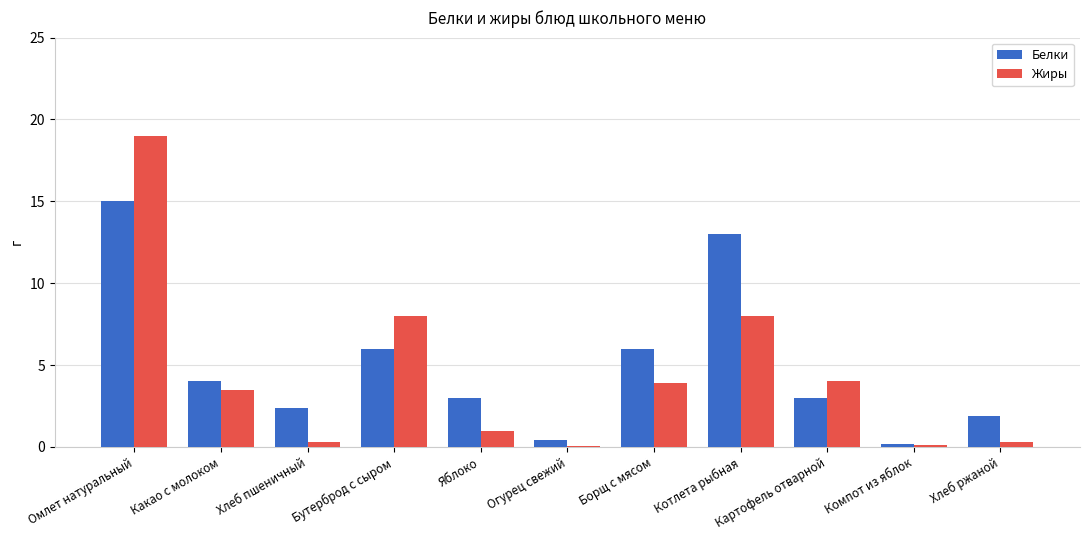

What is the sum of all Жиры values?

48.2